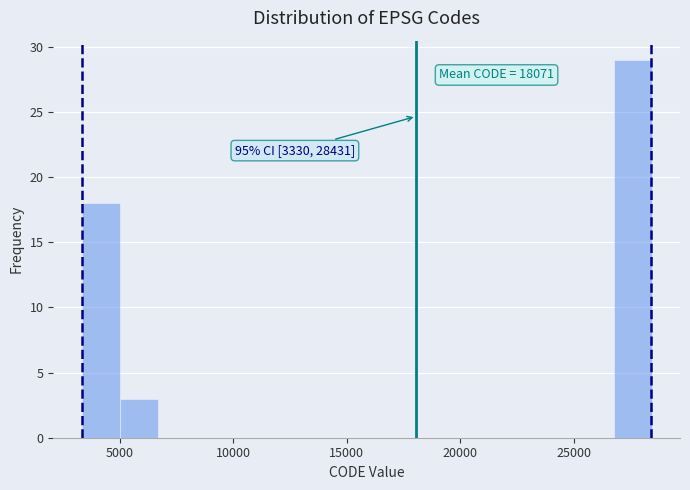

Read against the x-axis, roughly where is the centre of the tallest bar?

27500